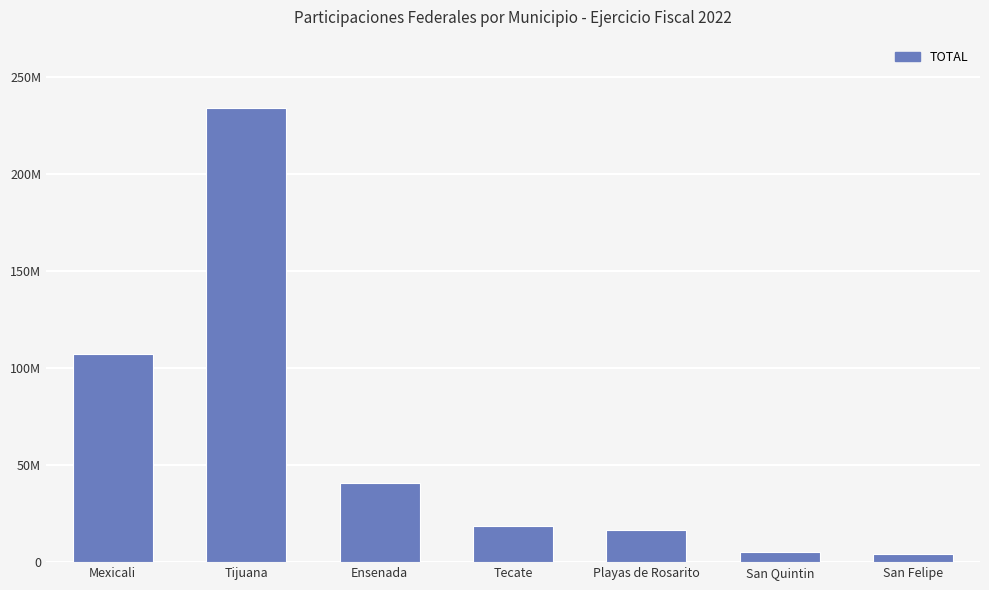

What is the label of the 5th bar from the right?

Ensenada